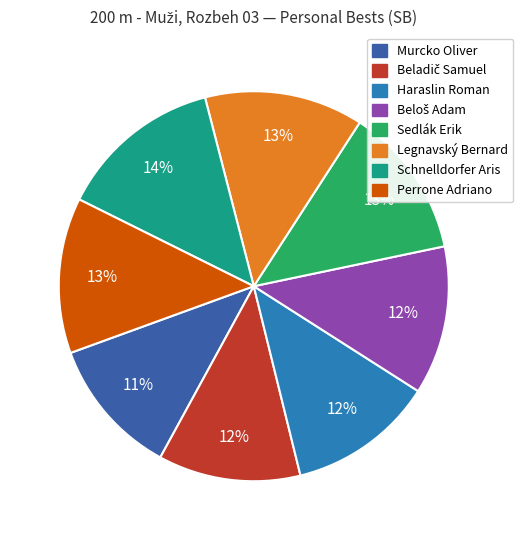

True or false: Murcko Oliver accounts for 26% of the total.

False